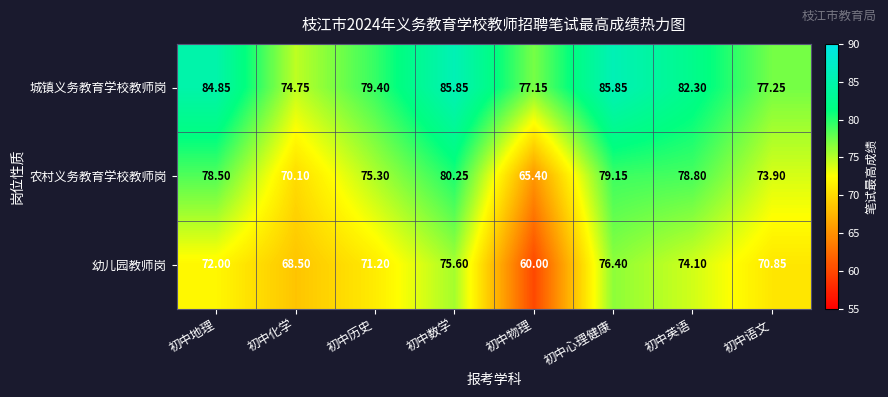

At which label does 城镇义务教育学校教师岗 reach its minimum?

初中化学